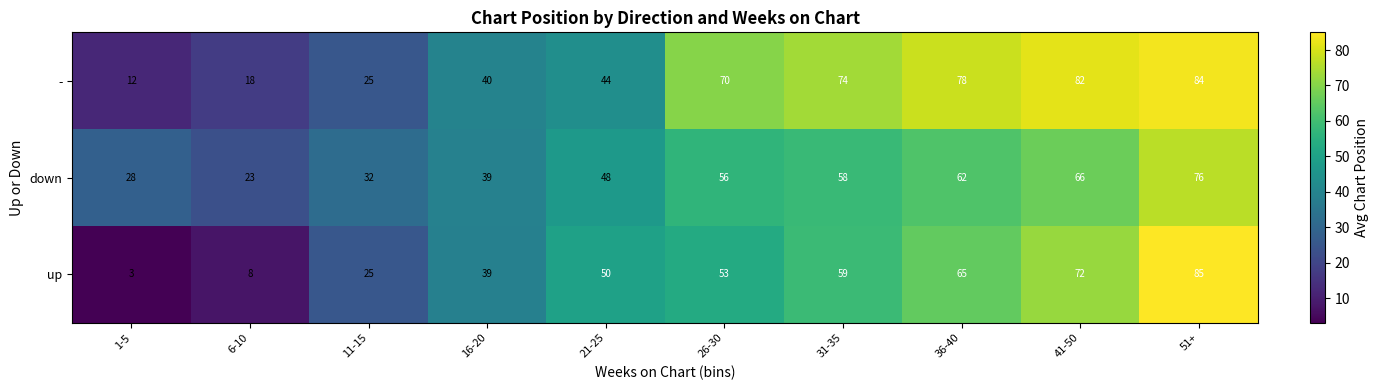

Reading left to right, extract all data points from this chart.

-: 12	18	25	40	44	70	74	78	82	84
down: 28	23	32	39	48	56	58	62	66	76
up: 3	8	25	39	50	53	59	65	72	85